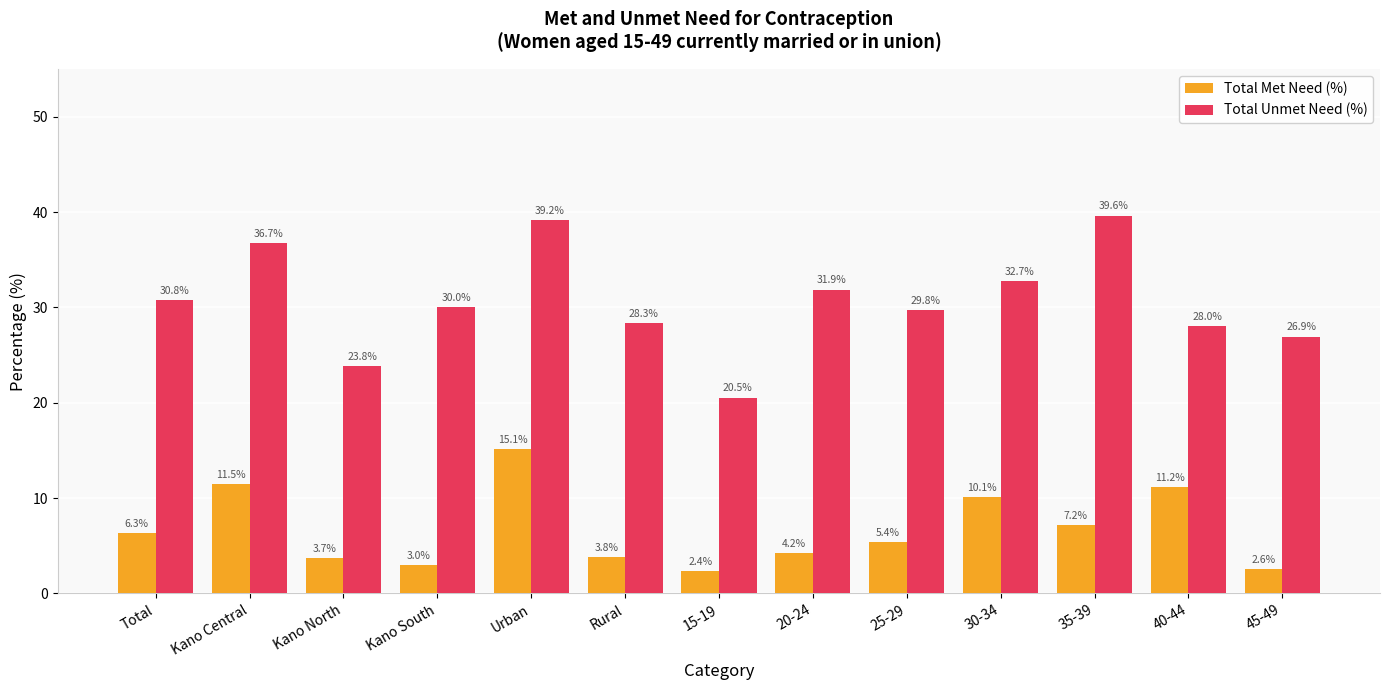

What is the smallest value displayed?

2.4